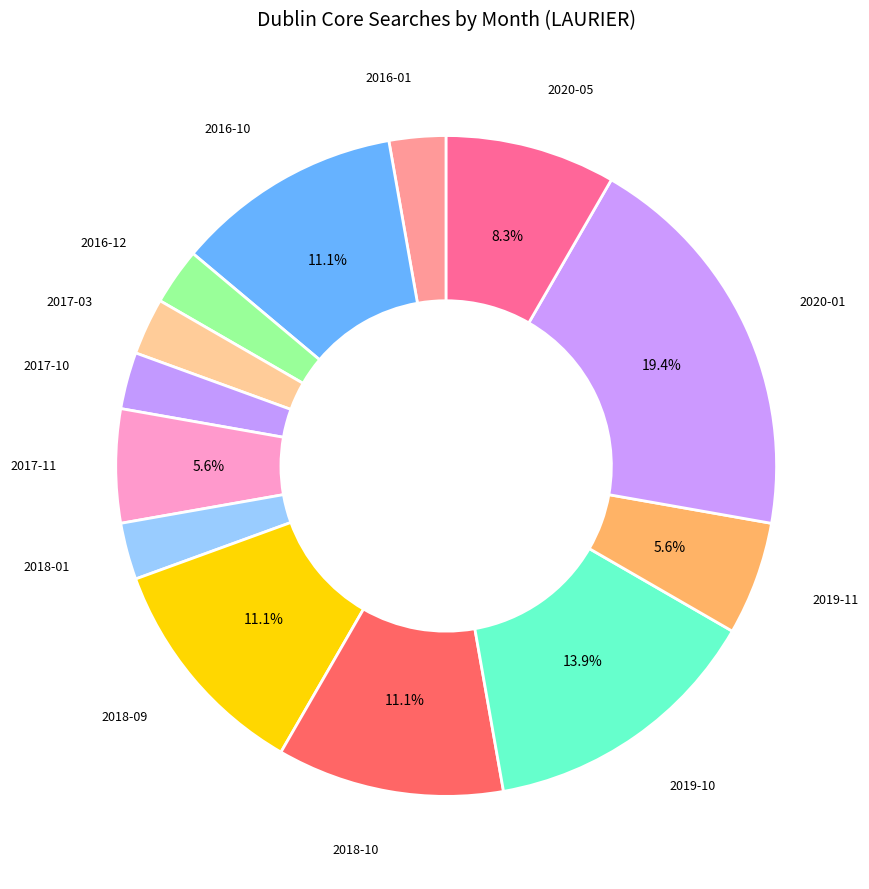

Between 2018-01 and 2019-10, which is larger?

2019-10